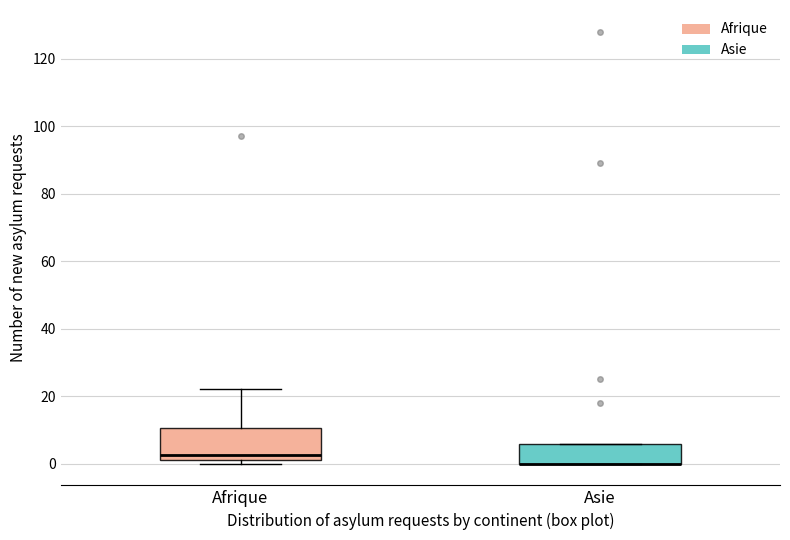

Reading left to right, transcribe this box plot: for each box, give where its median line is, the range the box spans, and where its two whiskers end, as read against the y-axis. The values are not printed on the chart, so give them approximately, as read against the axis.

Afrique: median 2 (just above the box's lower edge), box 2 to 10, whiskers 0 to 22
Asie: median 0 (drawn on the box's lower edge), box 0 to 6, whiskers 0 to 6